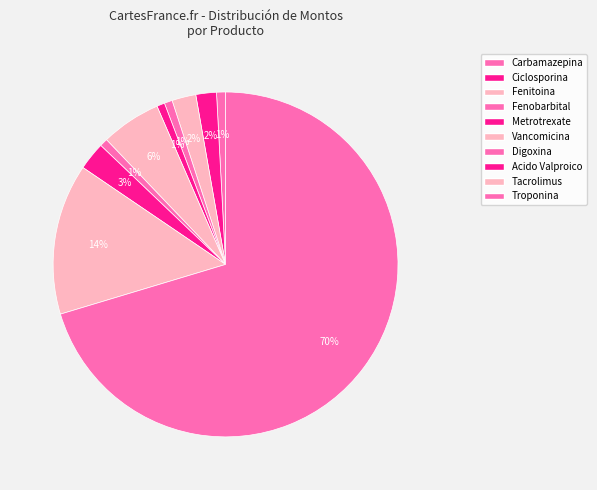

Rank the categories by value from highest to lowest.

Troponina, Tacrolimus, Vancomicina, Acido Valproico, Fenitoina, Ciclosporina, Carbamazepina, Fenobarbital, Digoxina, Metrotrexate